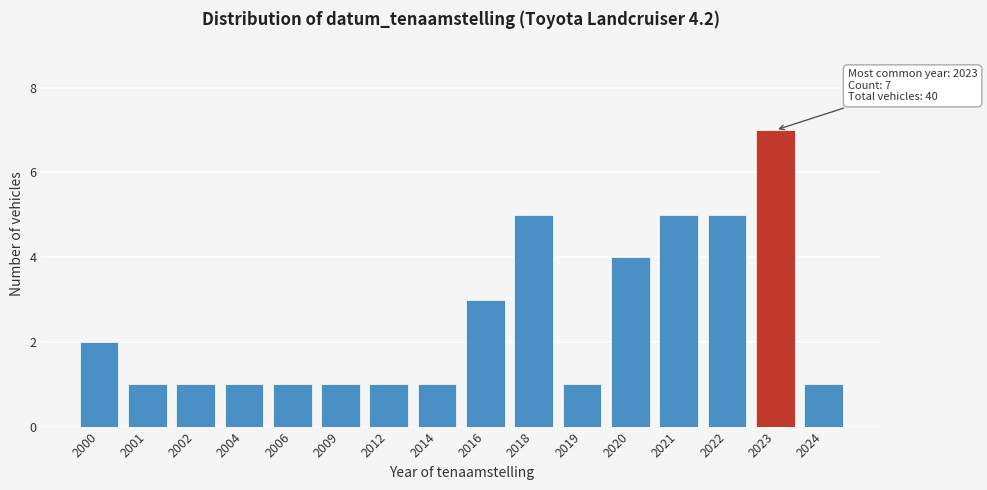

Reading right to left, extract all data points from this chart.

1	7	5	5	4	1	5	3	1	1	1	1	1	1	1	2